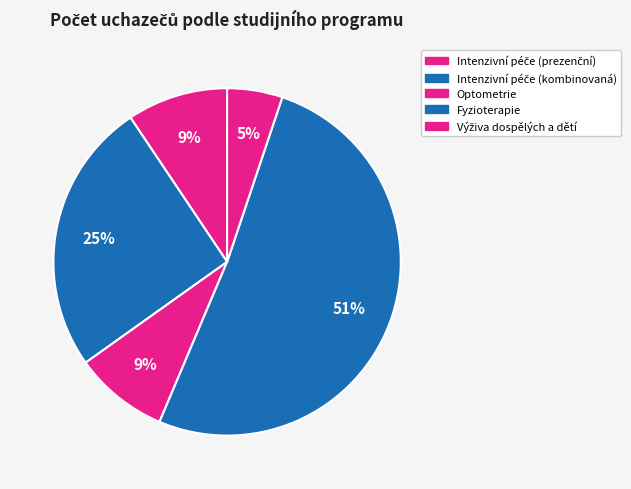

Count the number of slices in the pie.

5